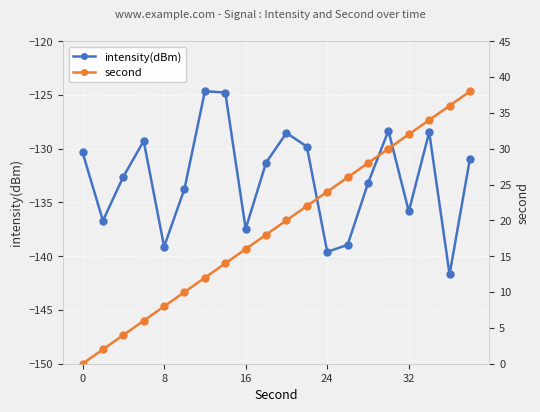

True or false: intensity(dBm) has a value of -196.8 at 32.

False